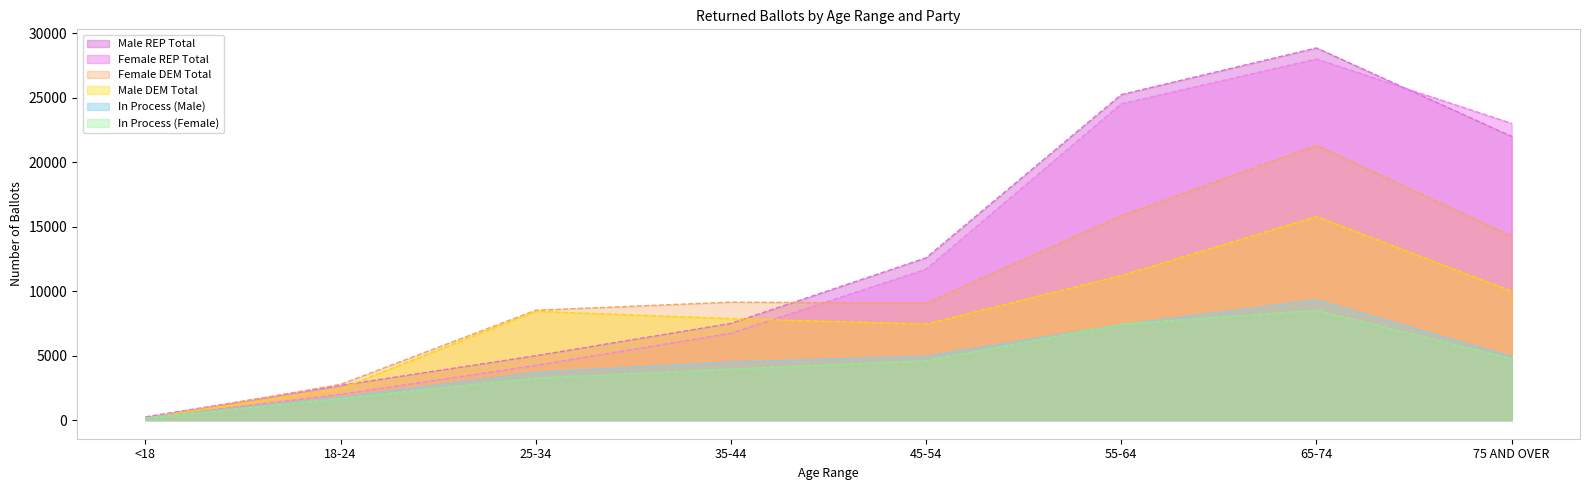

Is the value of In Process (Female) at 25-34 greater than the value of In Process (Male) at 55-64?

No